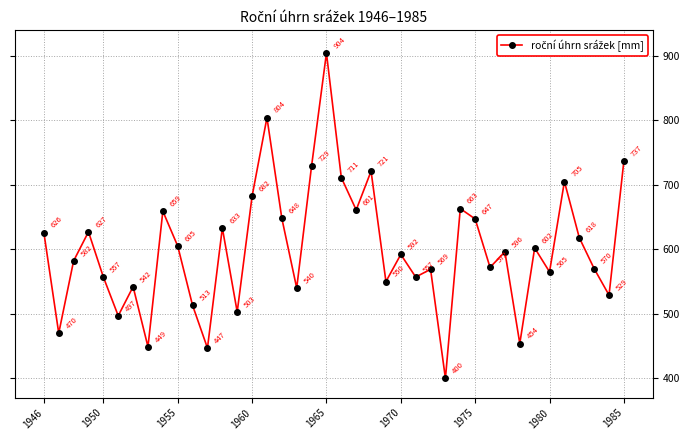

What is the average value?

601